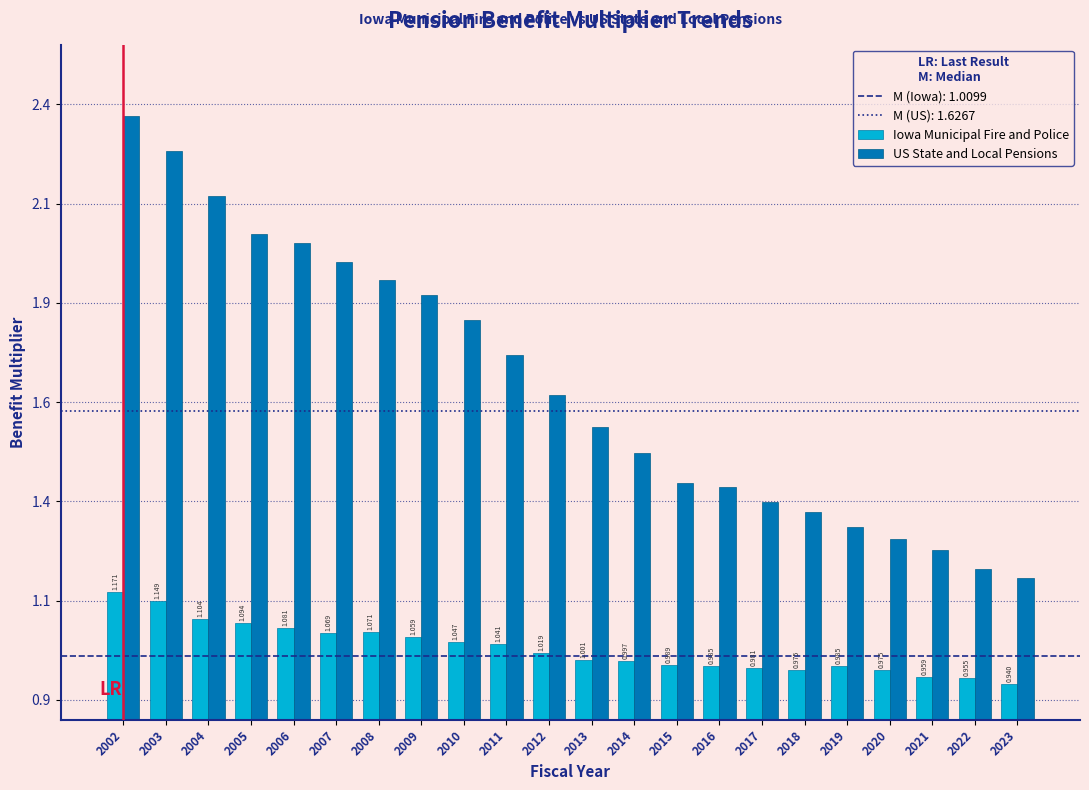

Does the chart contain any negative values?

No